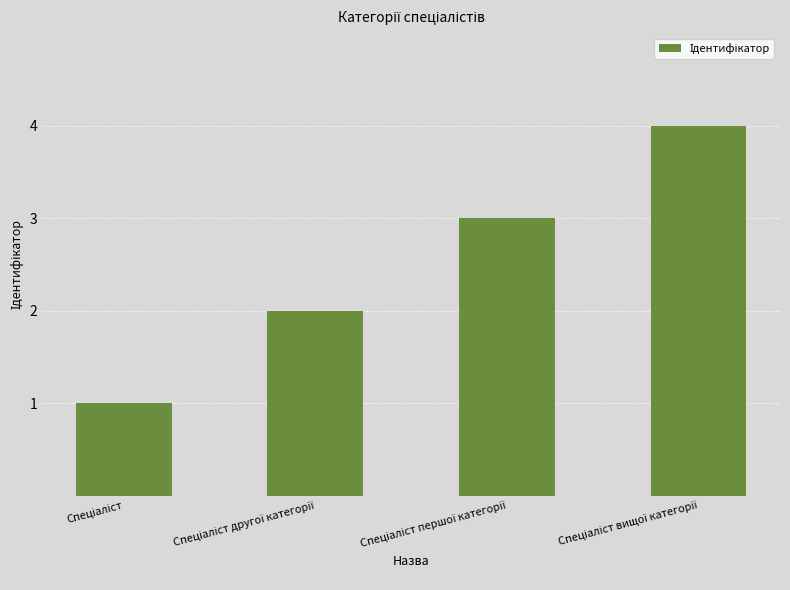

What is the maximum value shown in the chart?

4